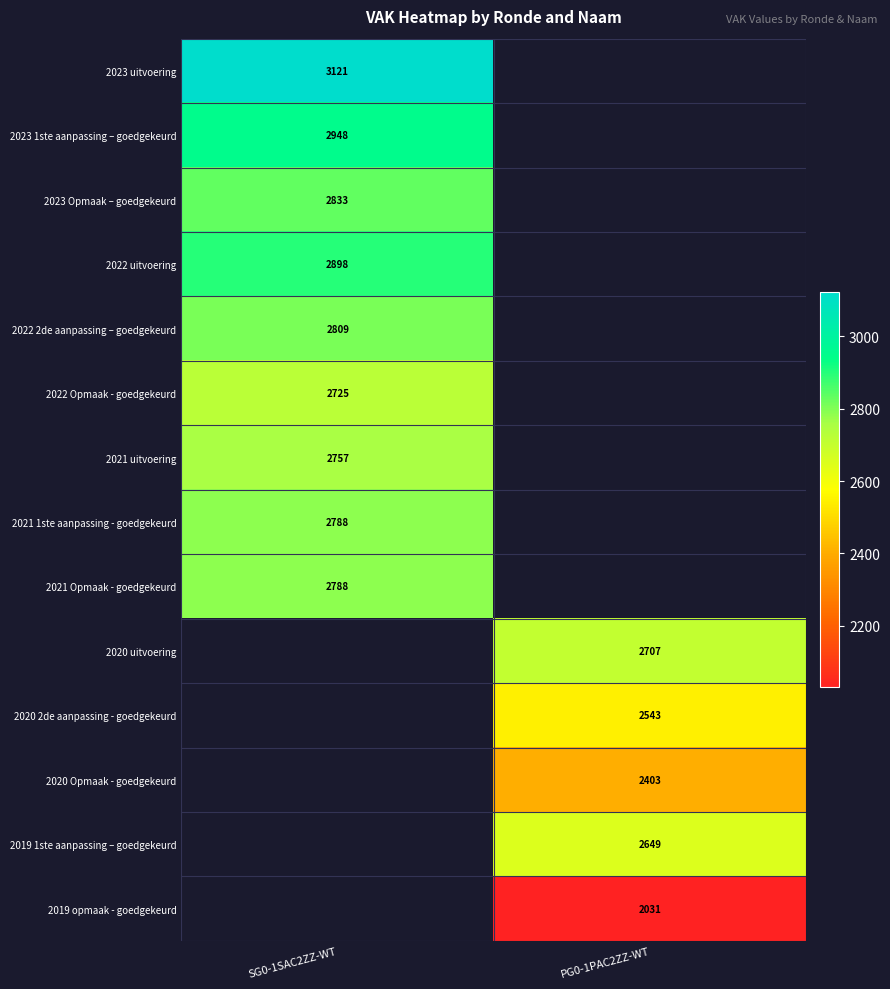

The value of 2021 1ste aanpassing - goedgekeurd at SG0-1SAC2ZZ-WT is 2788. True or false?

True